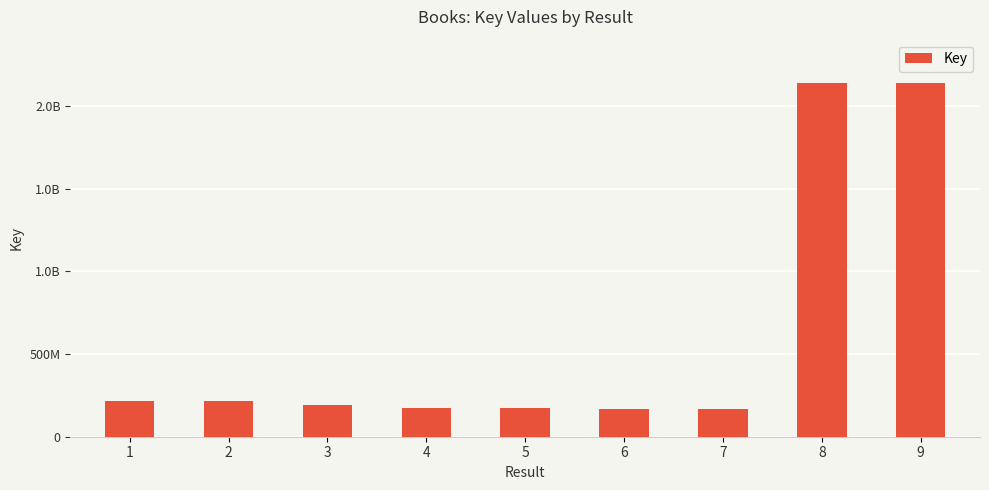

Does the chart contain any negative values?

No